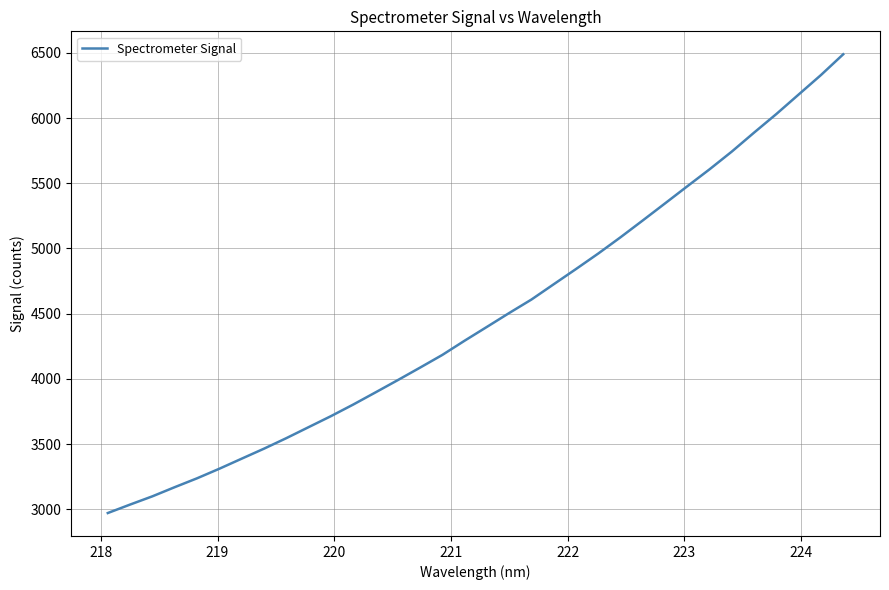

What is the smallest value displayed?

2970.6